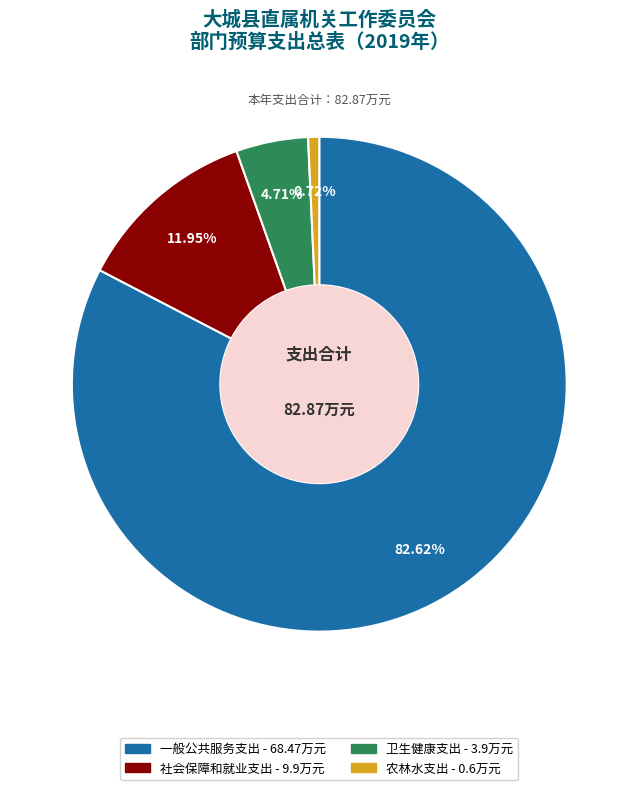

True or false: 卫生健康支出 accounts for 10% of the total.

False